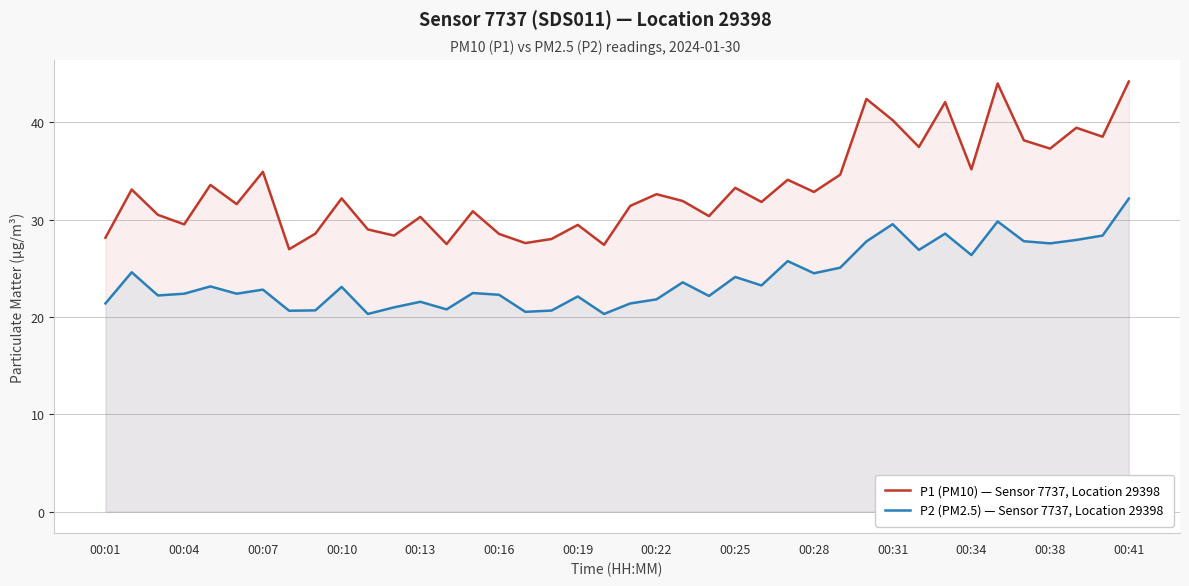

The P1 (PM10) — Sensor 7737, Location 29398 series shows 30.9 at 14. True or false?

True